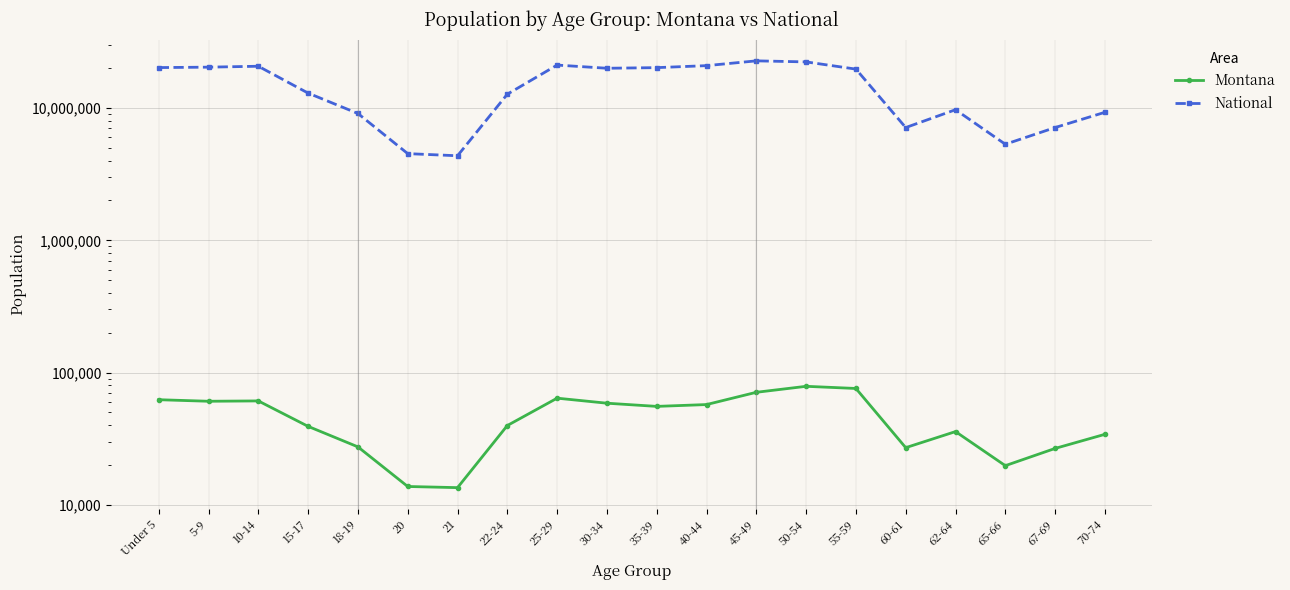

Reading right to left, list all the values displayed in this chart.

Montana: 70-74=34186	67-69=26745	65-66=19811	62-64=35848	60-61=27095	55-59=75915	50-54=78811	45-49=71021	40-44=57370	35-39=55575	30-34=58741	25-29=64123	22-24=39832	21=13517	20=13789	18-19=27473	15-17=39251	10-14=61124	5-9=60765	Under 5=62423
National: 70-74=9278166	67-69=7115361	65-66=5319902	62-64=9704197	60-61=7113727	55-59=19664805	50-54=22298125	45-49=22708591	40-44=20890964	35-39=20179642	30-34=19962099	25-29=21101849	22-24=12712576	21=4354294	20=4519129	18-19=9086089	15-17=12954254	10-14=20677194	5-9=20348657	Under 5=20201362